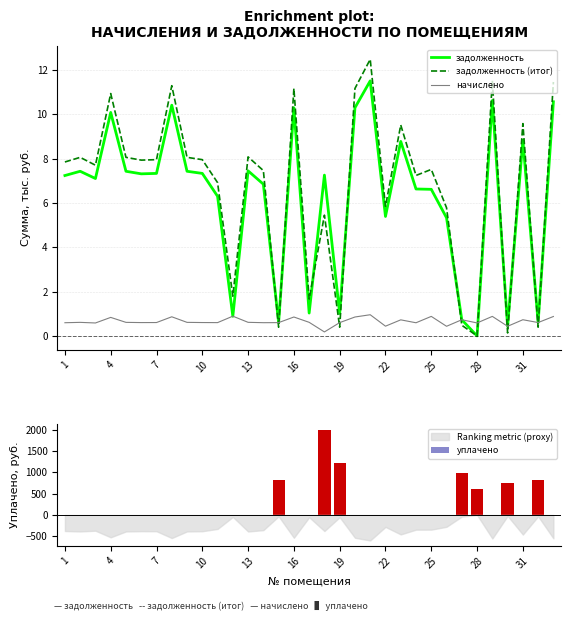

What is the average value of the уплачено series?

218.7